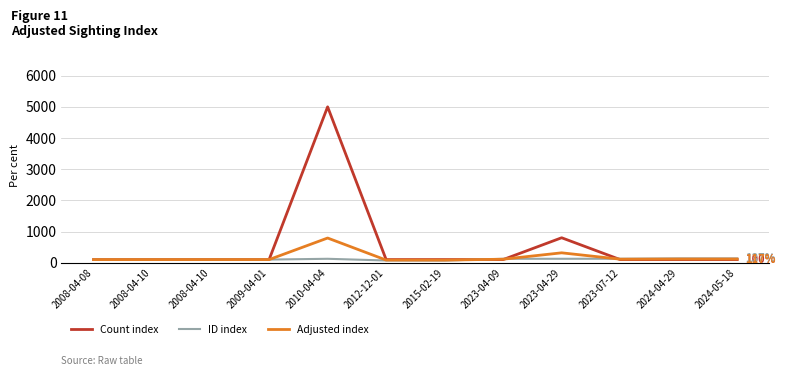

Is this an area chart (filled region under the line)?

No